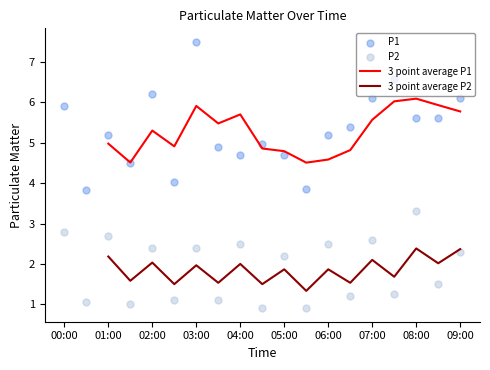

Is it true that 3 point average P2 equals 1.9 at 05:00?

True